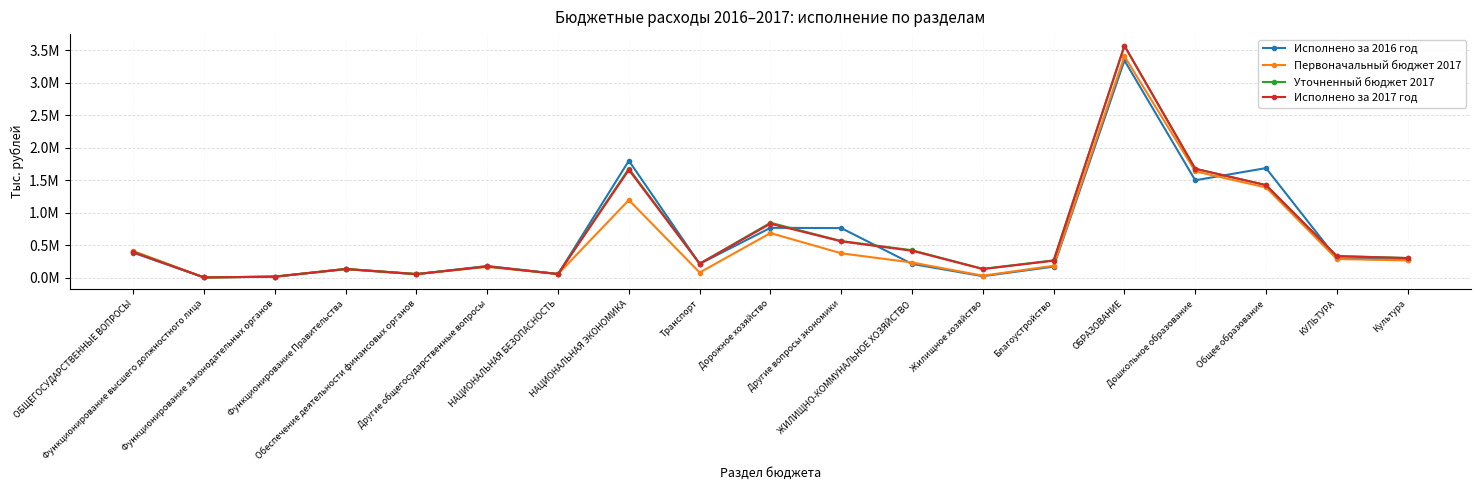

What is the value of the Первоначальный бюджет 2017 point at the 6th from the left?

167014.7